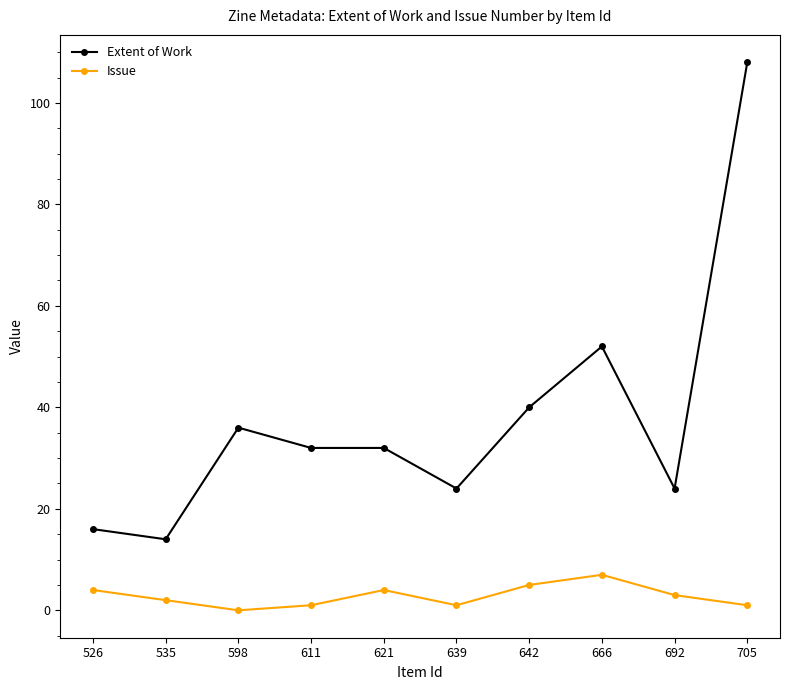

Reading right to left, list all the values displayed in this chart.

Extent of Work: 705=108	692=24	666=52	642=40	639=24	621=32	611=32	598=36	535=14	526=16
Issue: 705=1	692=3	666=7	642=5	639=1	621=4	611=1	598=0	535=2	526=4